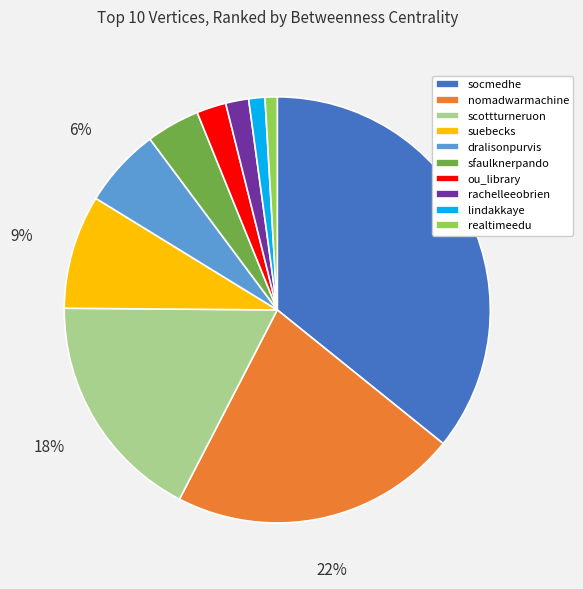

Combined, do realtimeedu and dralisonpurvis account for over 50%?

No